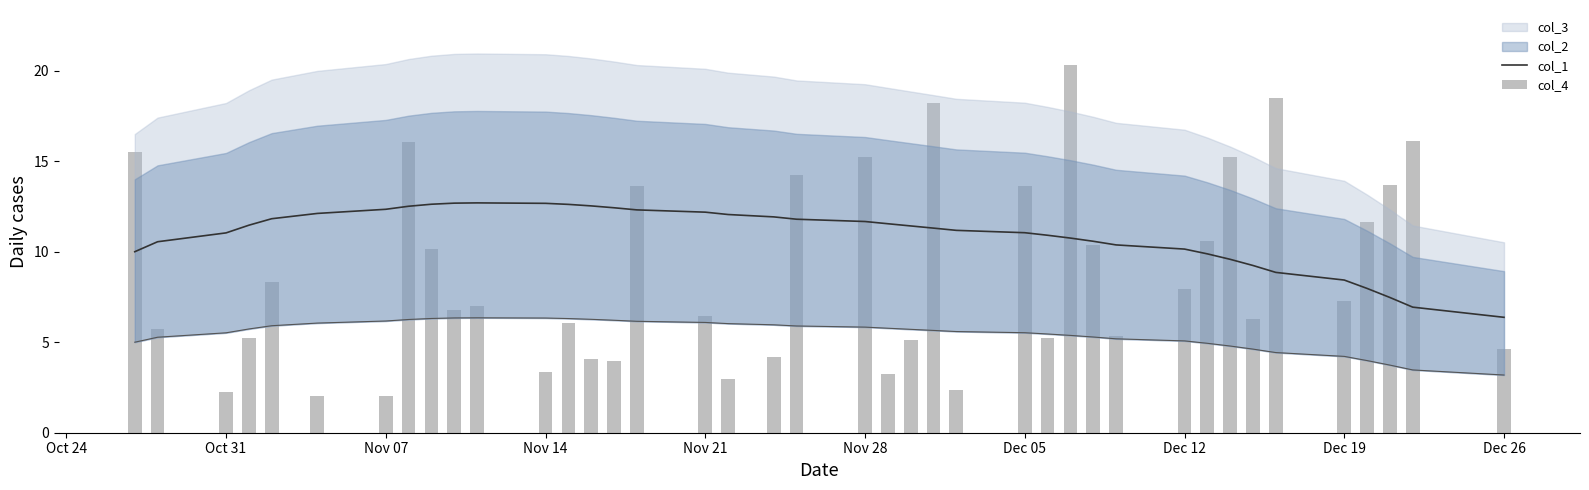

How many values in the col_1 series exceed 11?

24